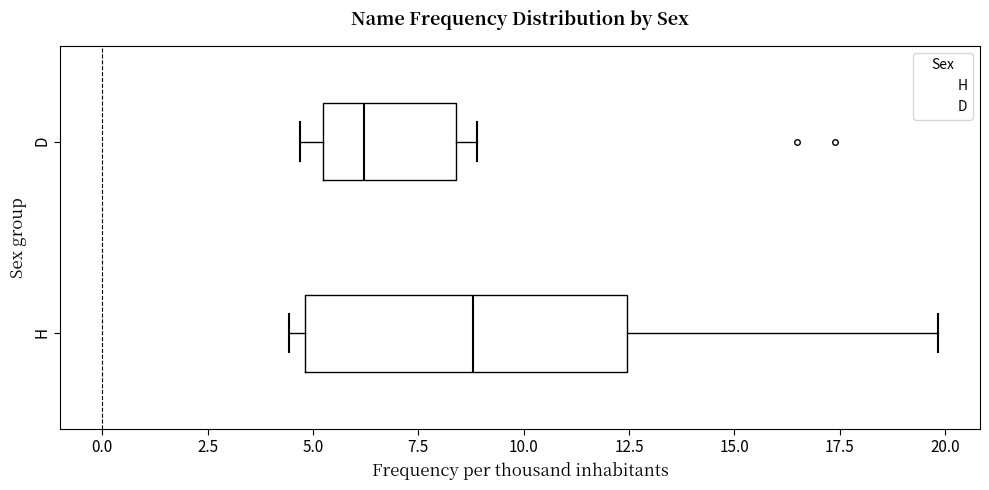

Reading bottom to top, transcribe this box plot: for each box, give where its median line is, the range the box spans, and where its two whiskers end, as read against the x-axis. The values are not printed on the chart, so give them approximately, as read against the axis.

H: median 9.0, box 5.0 to 12.5, whiskers 4.5 to 20.0
D: median 6.0, box 5.0 to 8.5, whiskers 4.5 to 9.0